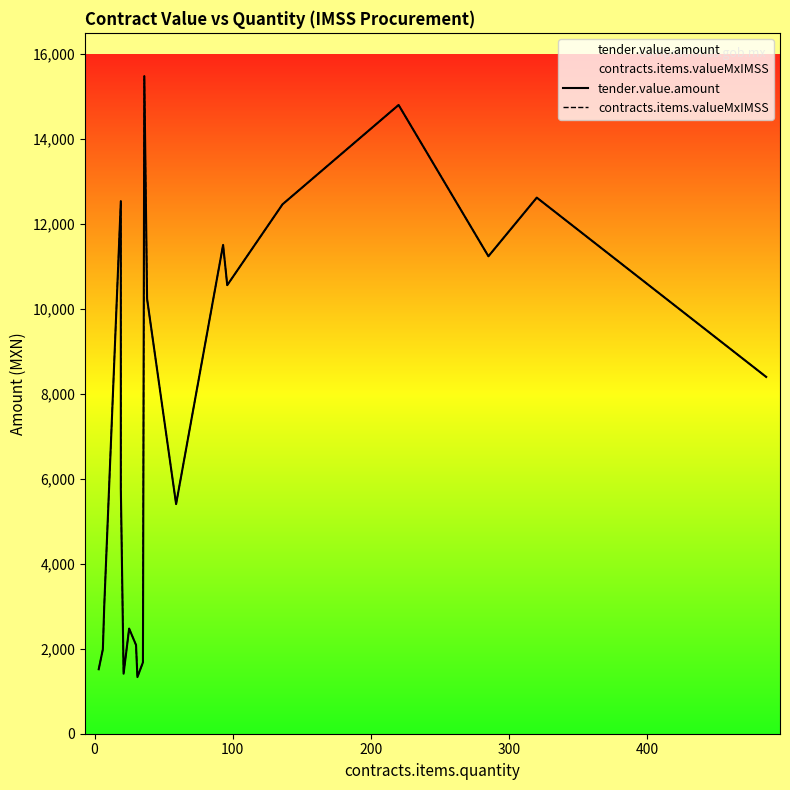

What is the value of the tender.value.amount point at the 16th from the left?

12463.0